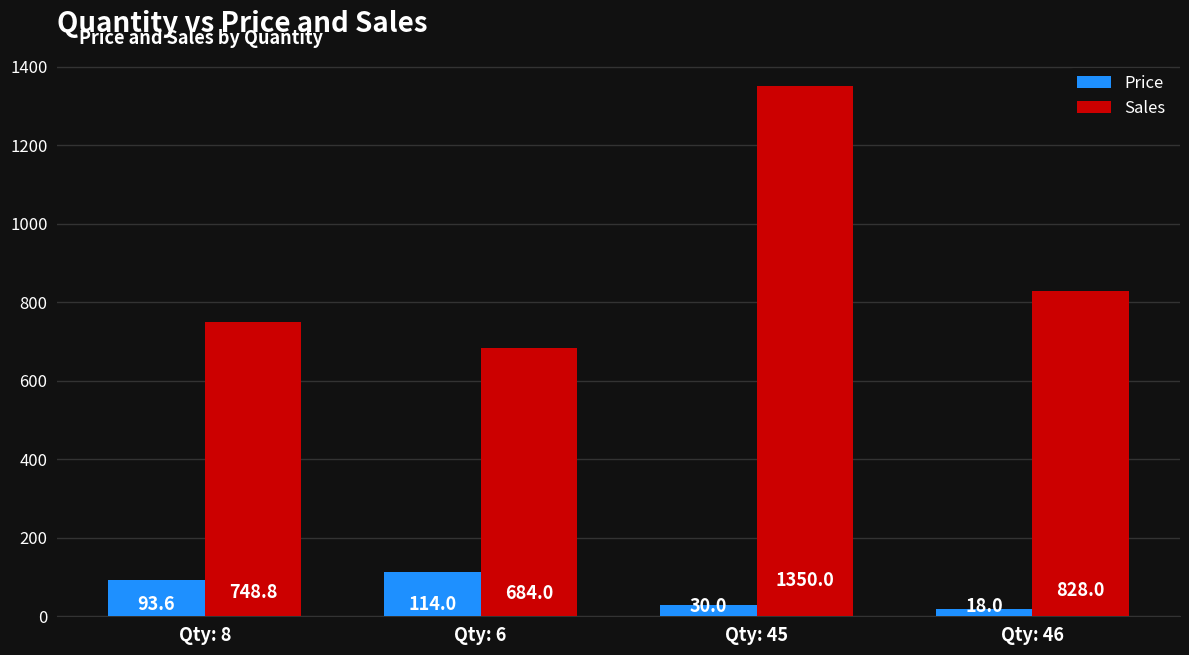

Which series has the widest spread of values?

Sales